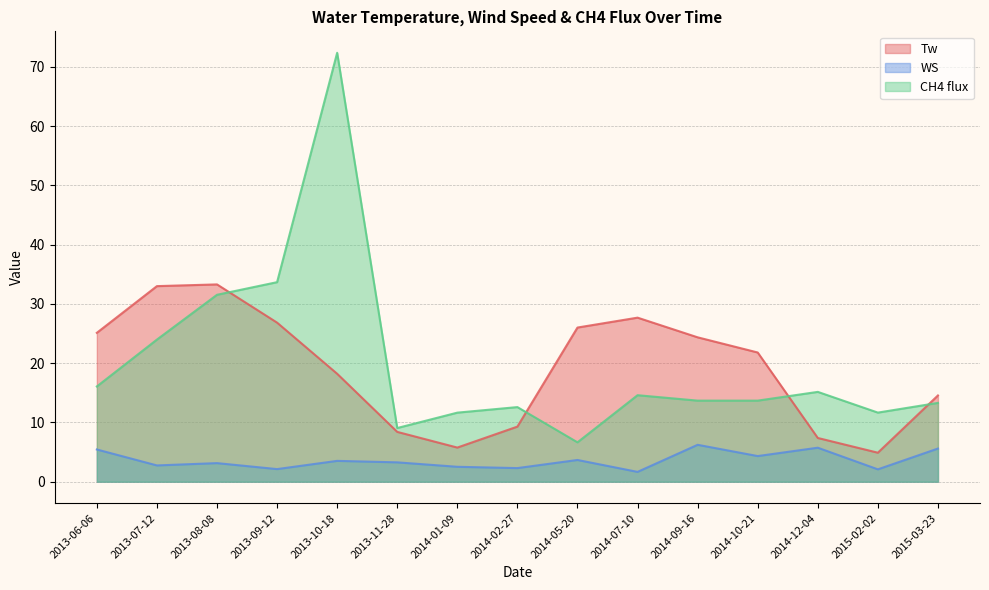

In Tw, how many points are lower than both neighbors (excluding endpoints)?

2